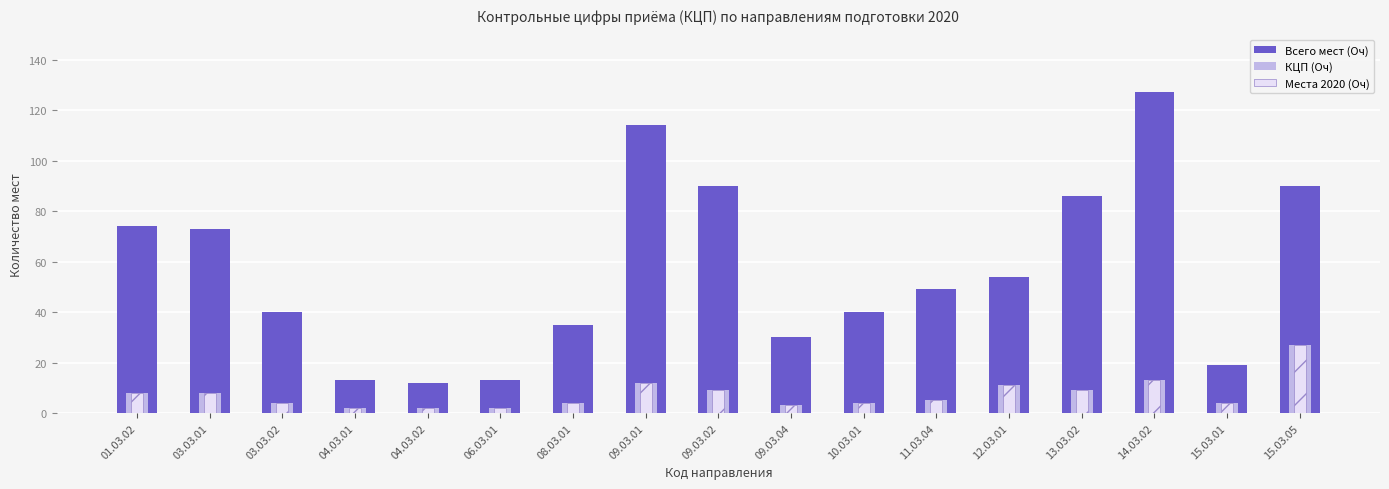

Reading left to right, extract all data points from this chart.

Всего мест (Оч): 01.03.02=74	03.03.01=73	03.03.02=40	04.03.01=13	04.03.02=12	06.03.01=13	08.03.01=35	09.03.01=114	09.03.02=90	09.03.04=30	10.03.01=40	11.03.04=49	12.03.01=54	13.03.02=86	14.03.02=127	15.03.01=19	15.03.05=90
КЦП (Оч): 01.03.02=8	03.03.01=8	03.03.02=4	04.03.01=2	04.03.02=2	06.03.01=2	08.03.01=4	09.03.01=12	09.03.02=9	09.03.04=3	10.03.01=4	11.03.04=5	12.03.01=11	13.03.02=9	14.03.02=13	15.03.01=4	15.03.05=27
Места 2020 (Оч): 01.03.02=8	03.03.01=8	03.03.02=4	04.03.01=2	04.03.02=2	06.03.01=2	08.03.01=4	09.03.01=12	09.03.02=9	09.03.04=3	10.03.01=4	11.03.04=5	12.03.01=11	13.03.02=9	14.03.02=13	15.03.01=4	15.03.05=27